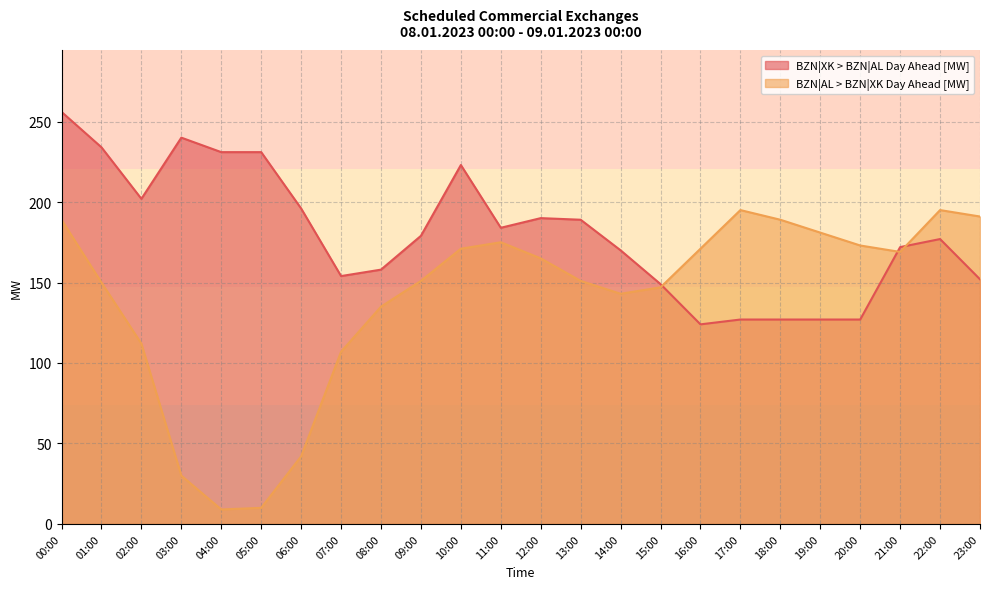

Reading left to right, transcribe all the data shown in this chart.

BZN|XK > BZN|AL Day Ahead [MW]: 256	234	202	240	231	231	196	154	158	179	223	184	190	189	170	149	124	127	127	127	127	172	177	152
BZN|AL > BZN|XK Day Ahead [MW]: 189	150	112	30	9	10	42	107	135	151	171	175	165	151	143	147	171	195	189	181	173	169	195	191